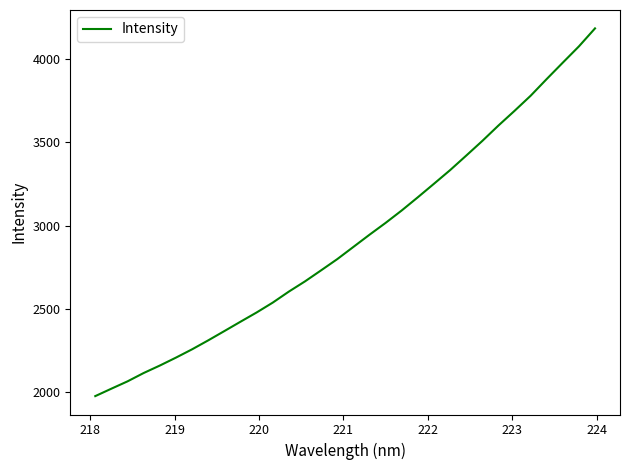

What is the difference between the maximum and minimum values?

2203.9